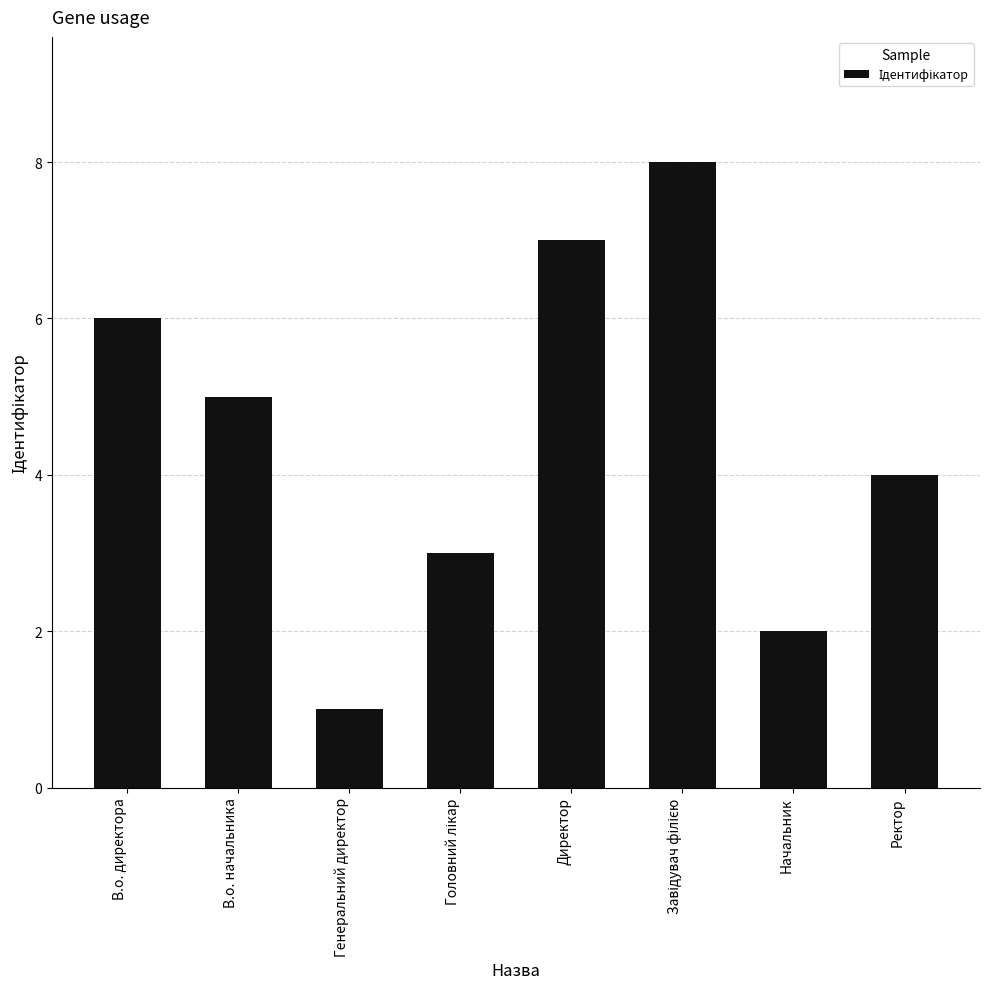

What is the change in value from В.о. начальника to Директор?

+2